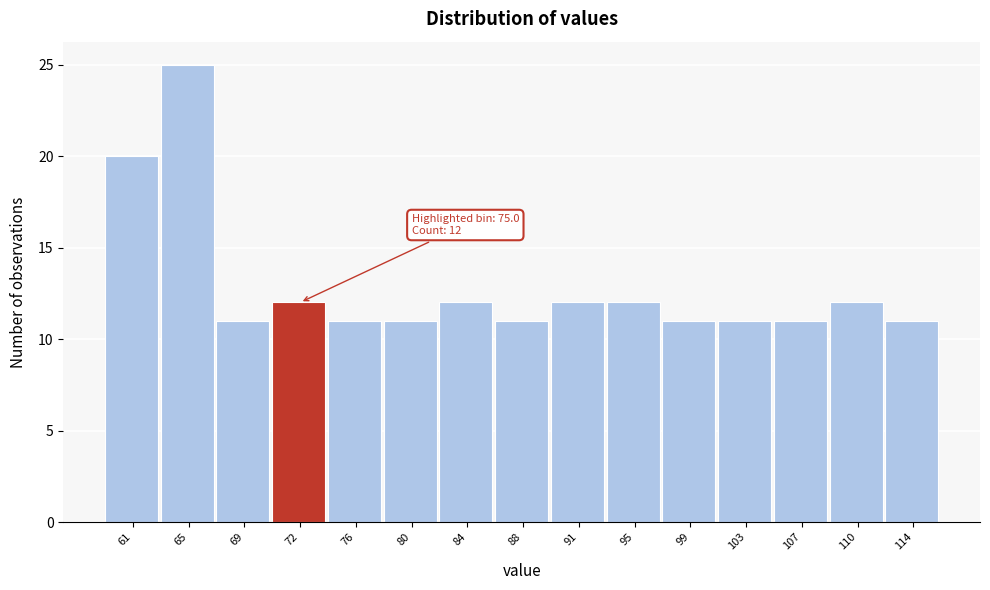

Reading right to left, list all the values displayed in this chart.

11	12	11	11	11	12	12	11	12	11	11	12	11	25	20